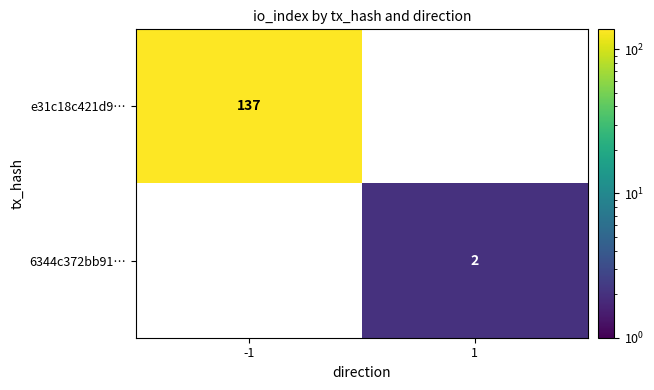

At which category is the sum across all series the highest?

-1